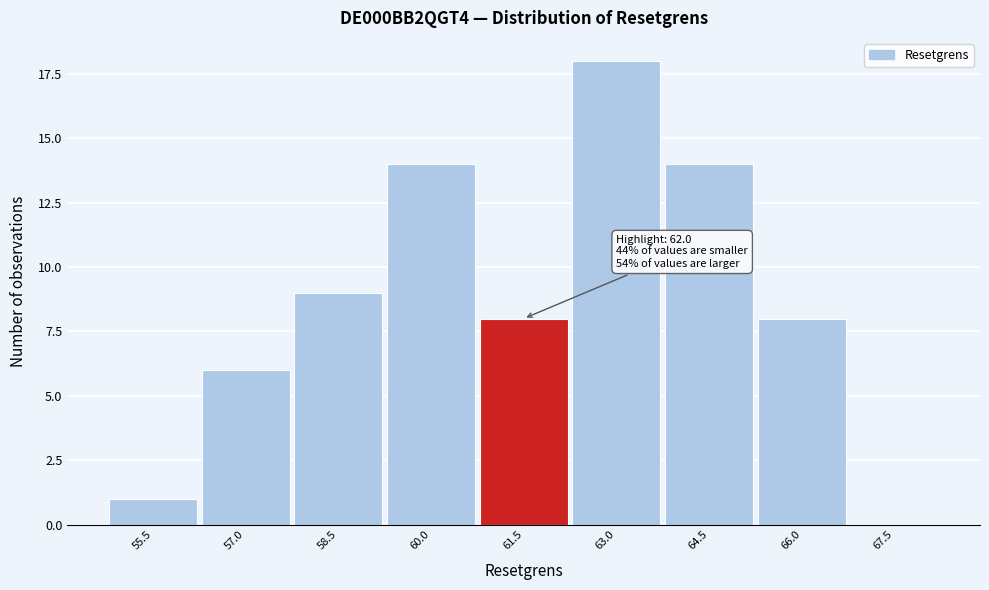

Reading left to right, transcribe all the data shown in this chart.

55.5=1	57.0=6	58.5=9	60.0=14	61.5=8	63.0=18	64.5=14	66.0=8	67.5=0